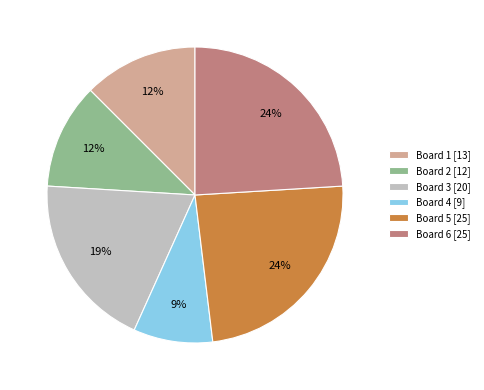

Which category has the smallest portion of the pie?

Board 4